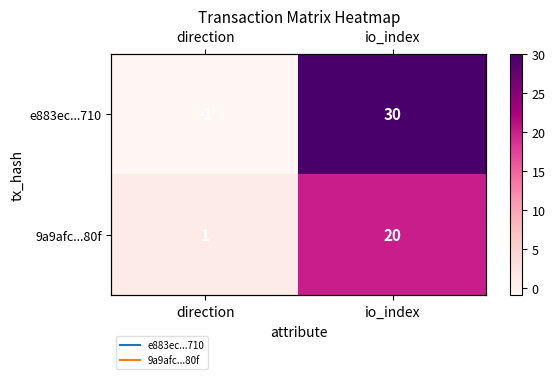

How many data points does each series have?

2